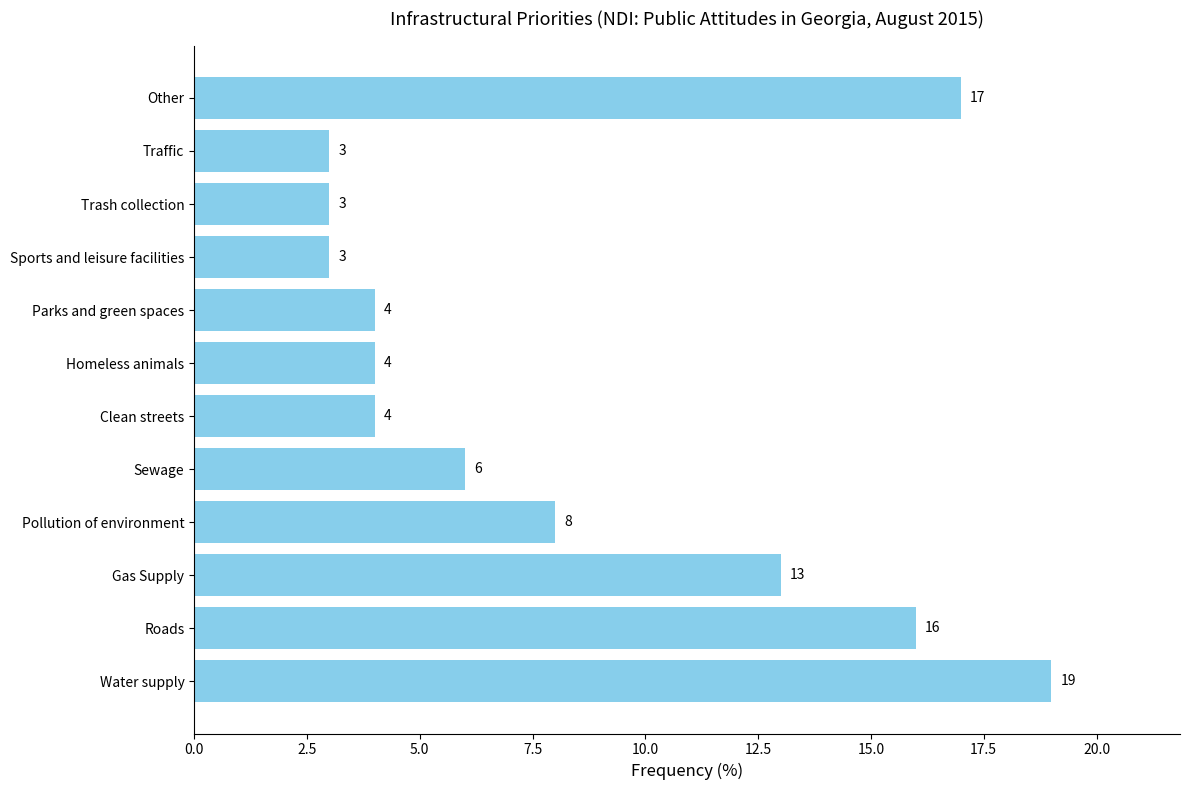

What value does the data have at Clean streets, to the nearest 5?

5